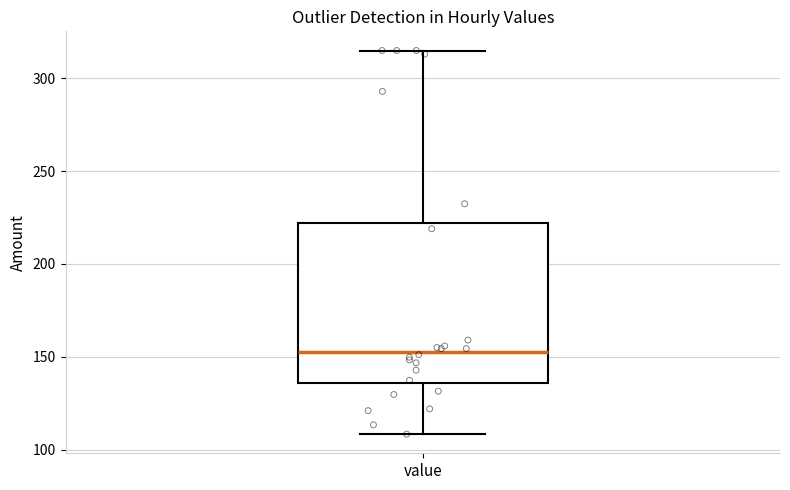

Where does the upper whisker of the box for value end on the y-axis? The values are not printed on the chart, so give them approximately, as read against the axis.

315